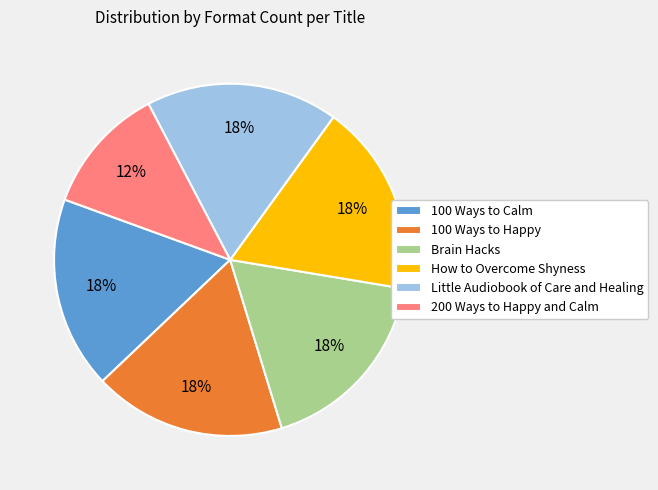

Which slice is the smallest?

200 Ways to Happy and Calm